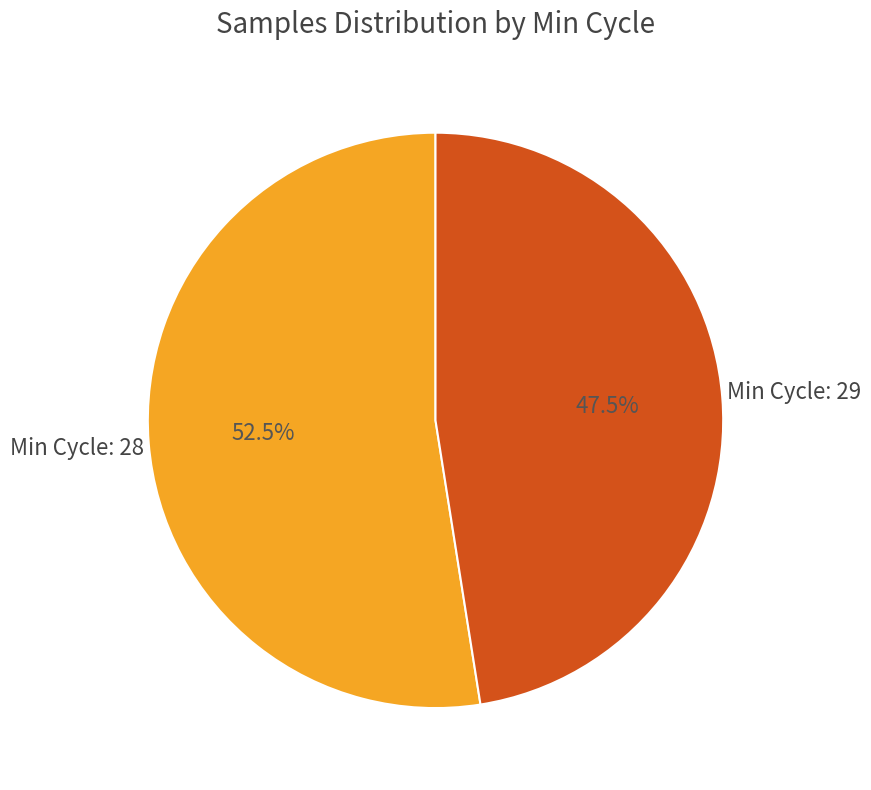

Is there a majority slice in this chart?

Yes